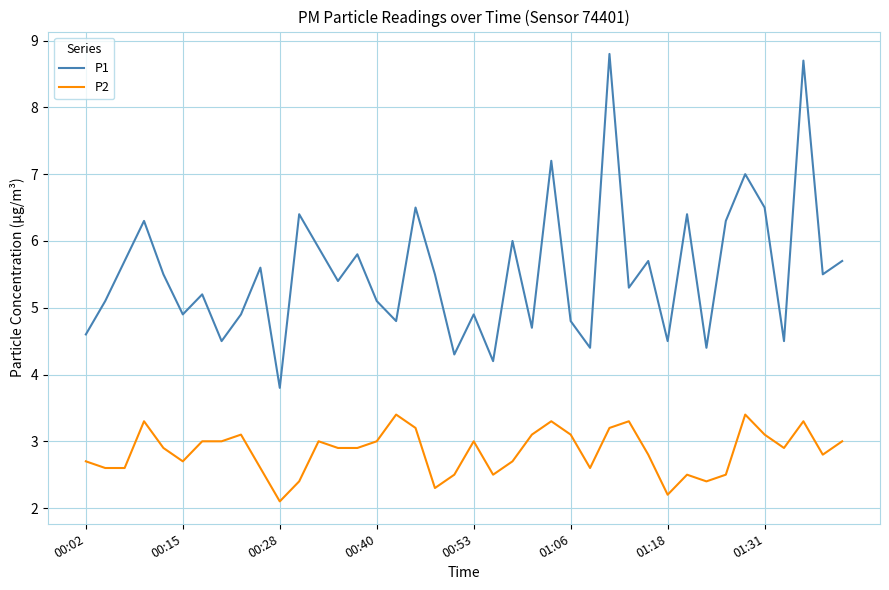

True or false: P1 and P2 cross at least once.

False